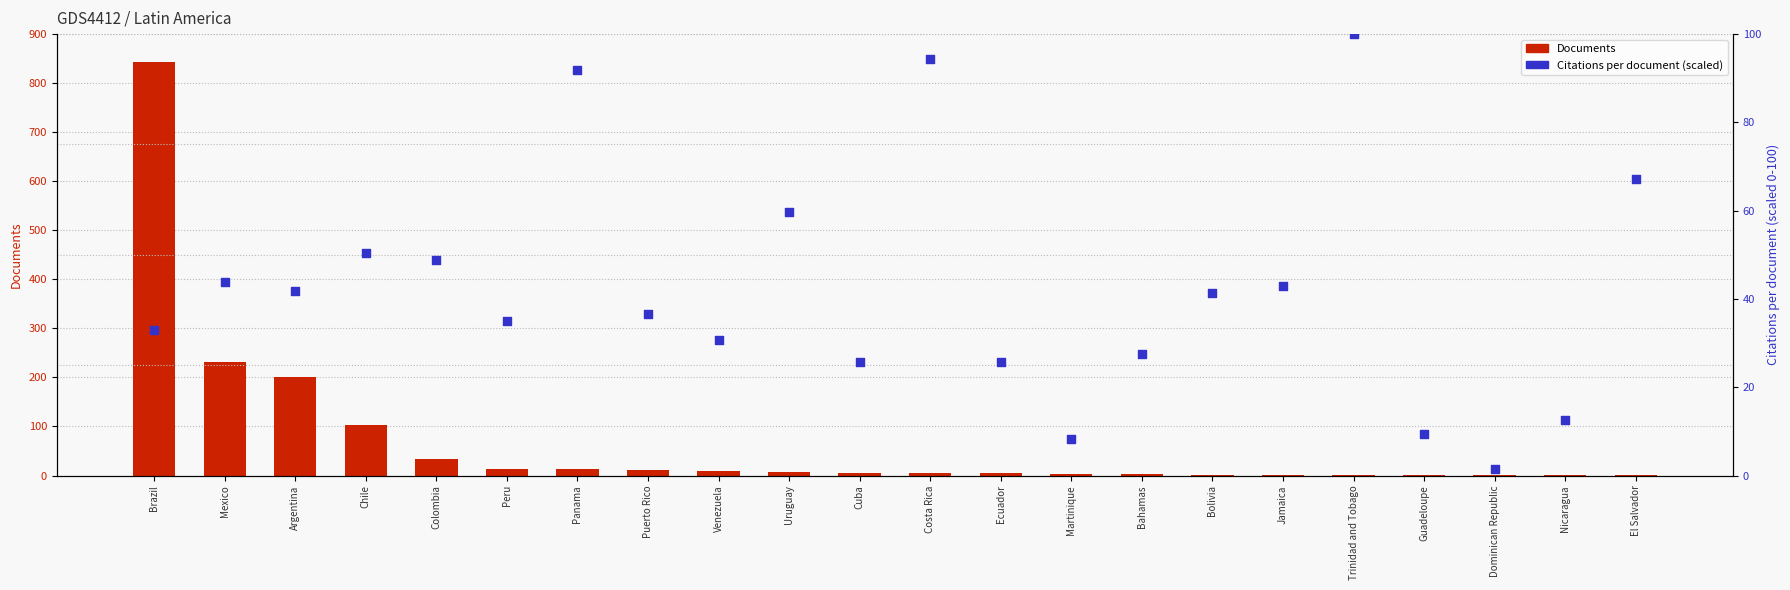

At which category is the sum across all series the highest?

Brazil